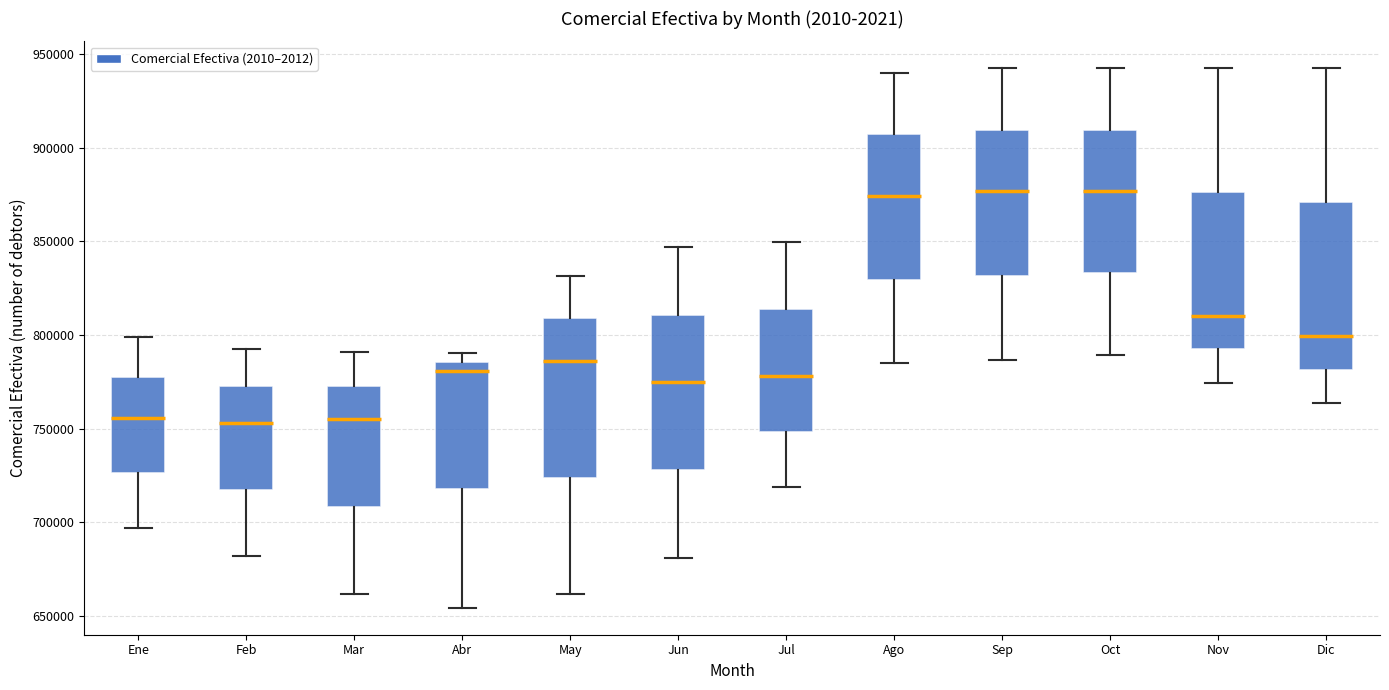

Reading left to right, read every box against the y-axis: the position of its median line, the range the box covers, and the ends of its whiskers. The values are not printed on the chart, so give them approximately, as read against the axis.

Ene: median 755000, box 725000 to 780000, whiskers 695000 to 800000
Feb: median 755000, box 715000 to 775000, whiskers 680000 to 795000
Mar: median 755000, box 710000 to 775000, whiskers 660000 to 790000
Abr: median 780000, box 720000 to 785000, whiskers 655000 to 790000
May: median 785000, box 725000 to 810000, whiskers 660000 to 830000
Jun: median 775000, box 730000 to 810000, whiskers 680000 to 845000
Jul: median 780000, box 750000 to 815000, whiskers 720000 to 850000
Ago: median 875000, box 830000 to 905000, whiskers 785000 to 940000
Sep: median 875000, box 830000 to 910000, whiskers 785000 to 940000
Oct: median 875000, box 835000 to 910000, whiskers 790000 to 940000
Nov: median 810000, box 790000 to 875000, whiskers 775000 to 940000
Dic: median 800000, box 780000 to 870000, whiskers 765000 to 940000